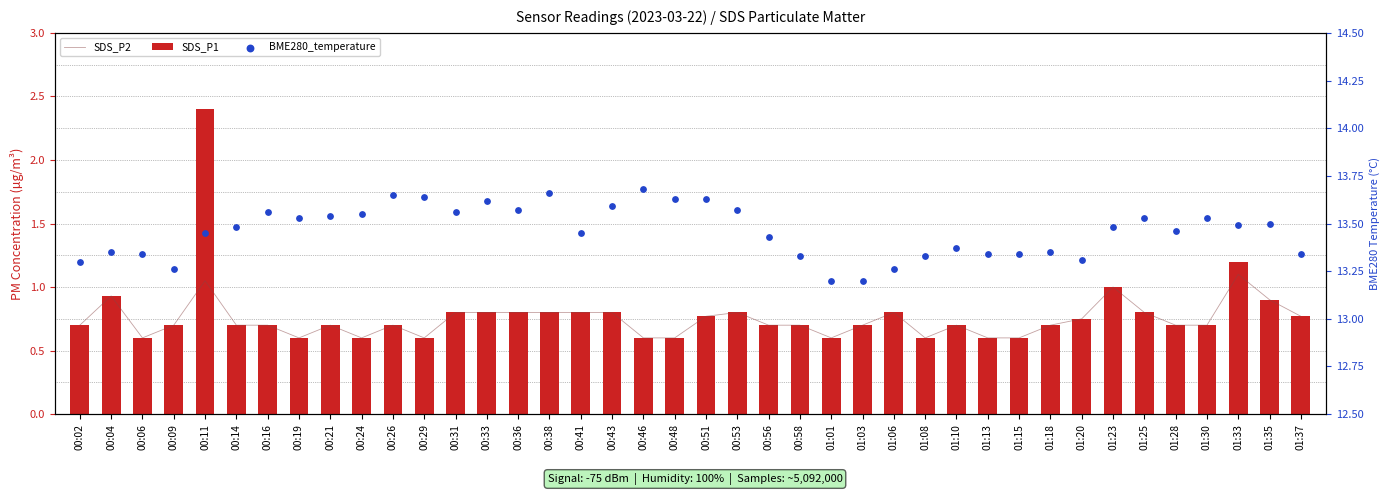

What are all the series names shown in the legend?

SDS_P2, SDS_P1, BME280_temperature